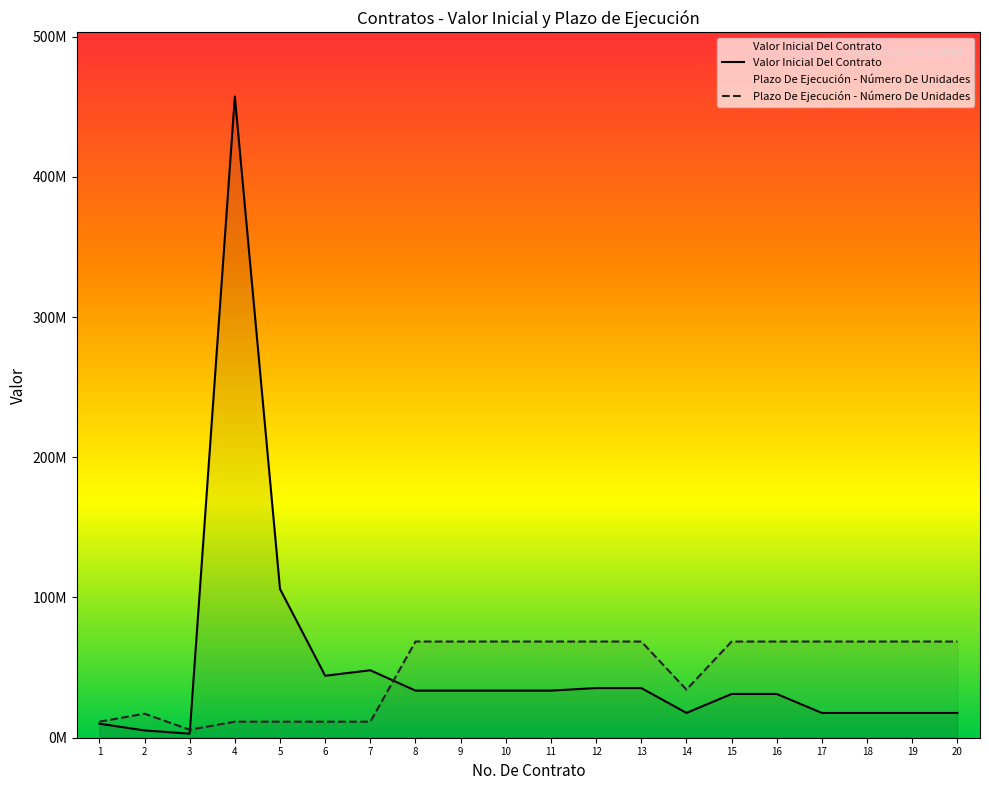

Rank the categories by Plazo De Ejecución - Número De Unidades value from highest to lowest.

8, 9, 10, 11, 12, 13, 15, 16, 17, 18, 19, 20, 14, 2, 1, 4, 5, 6, 7, 3